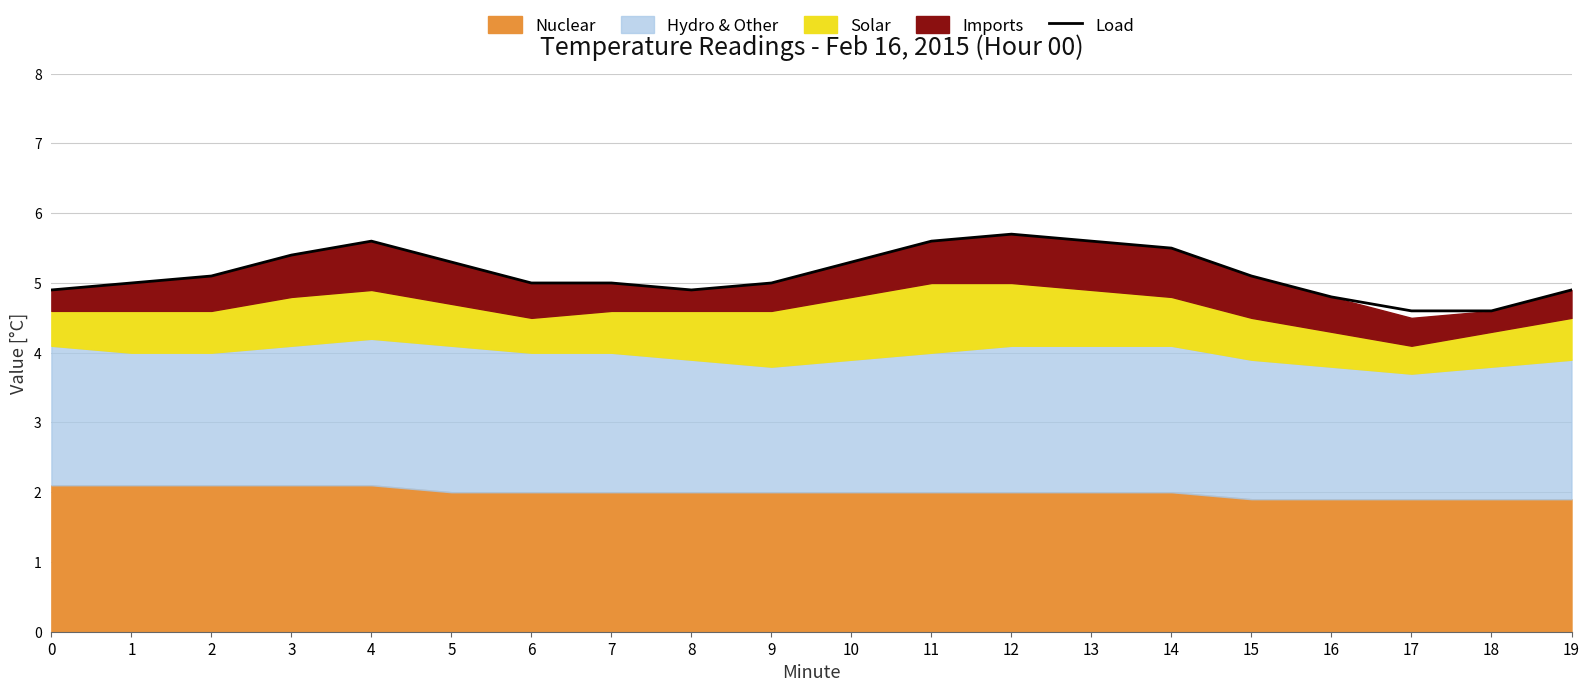

Which has a higher value, 1 or 18?

1